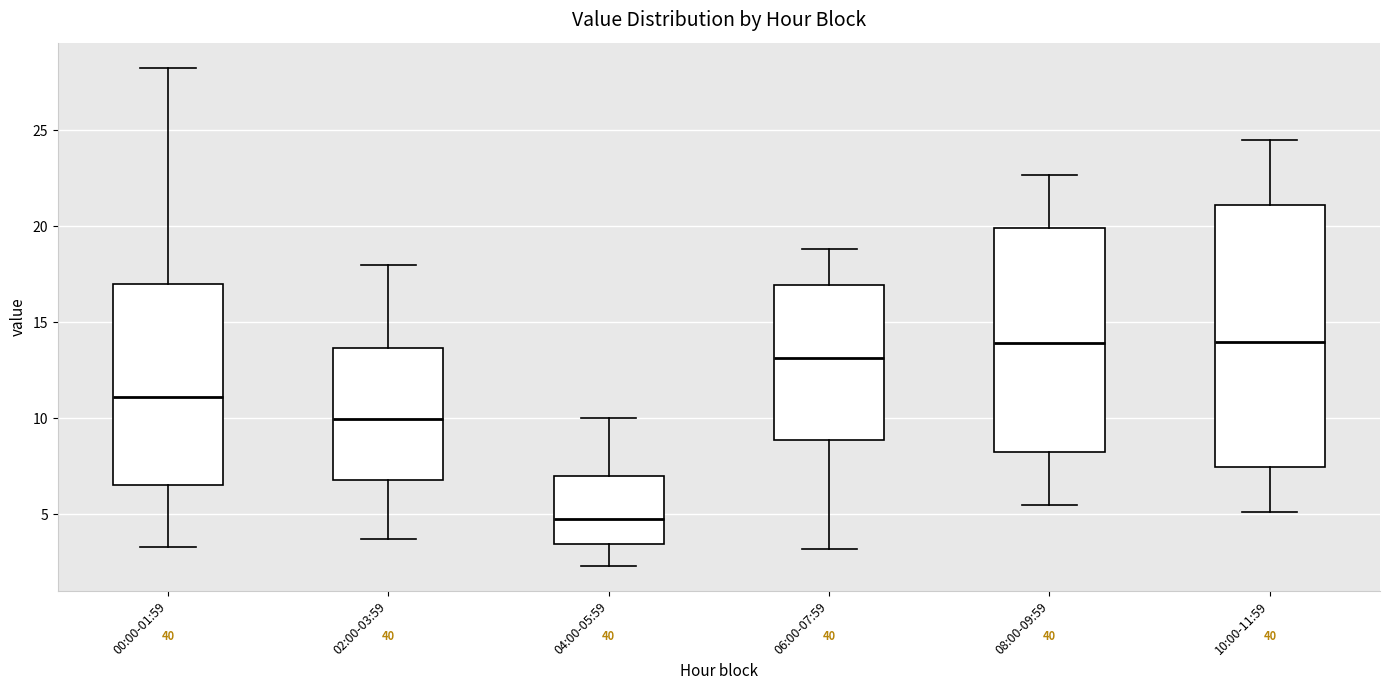

Comparing the boxes themselves (not the whiskers), which one is the tallest?

10:00-11:59